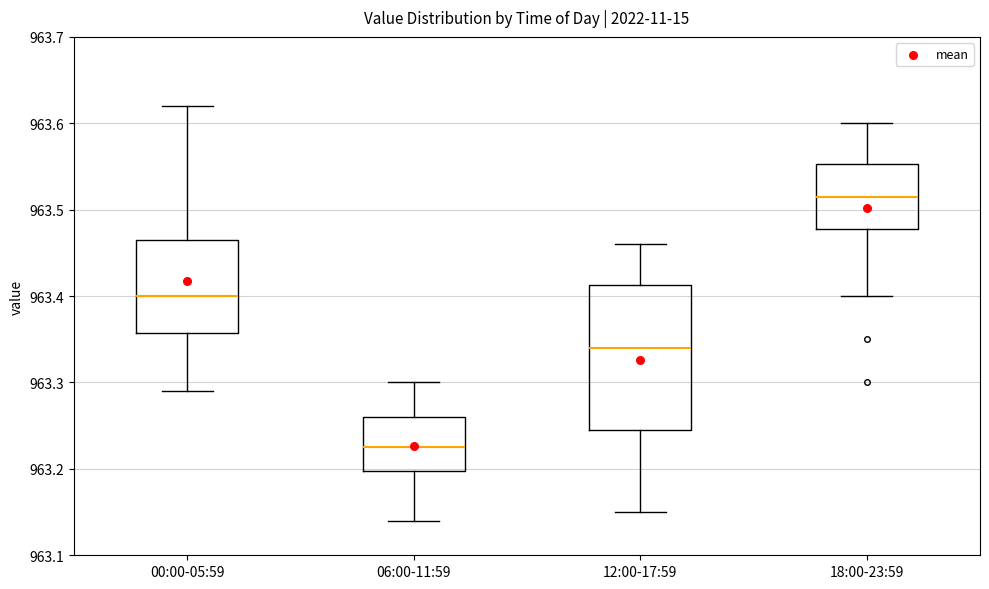

Reading left to right, transcribe this box plot: for each box, give where its median line is, the range the box spans, and where its two whiskers end, as read against the y-axis. The values are not printed on the chart, so give them approximately, as read against the axis.

00:00-05:59: median 963.40, box 963.36 to 963.47, whiskers 963.29 to 963.62
06:00-11:59: median 963.23, box 963.20 to 963.26, whiskers 963.14 to 963.30
12:00-17:59: median 963.34, box 963.25 to 963.41, whiskers 963.15 to 963.46
18:00-23:59: median 963.52, box 963.48 to 963.55, whiskers 963.40 to 963.60